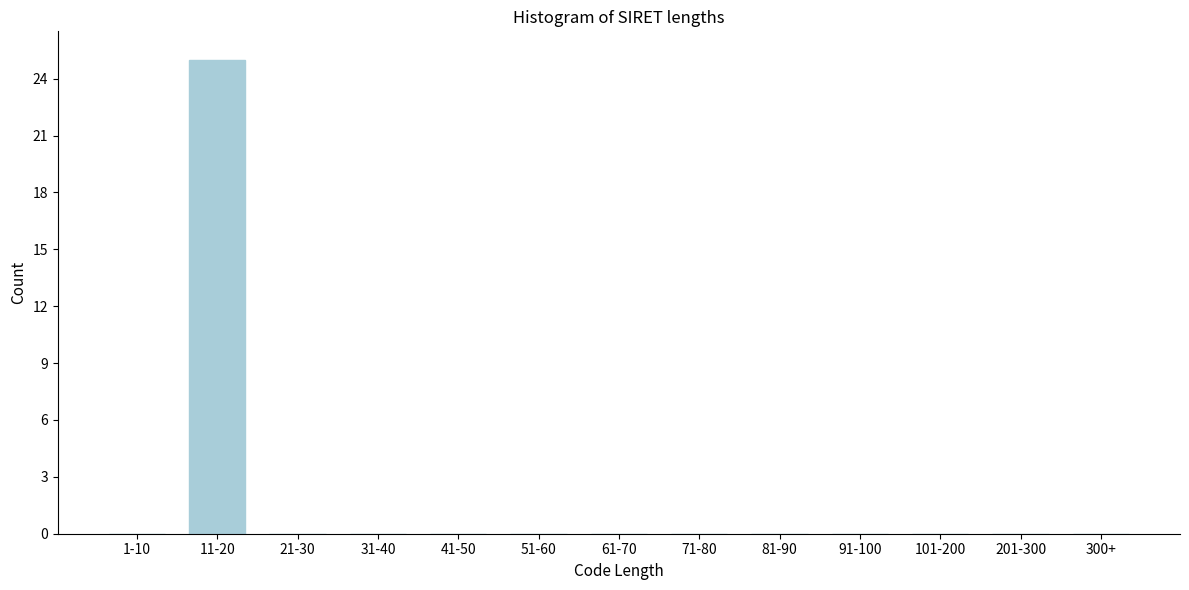

Reading right to left, list all the values displayed in this chart.

300+=0	201-300=0	101-200=0	91-100=0	81-90=0	71-80=0	61-70=0	51-60=0	41-50=0	31-40=0	21-30=0	11-20=25	1-10=0